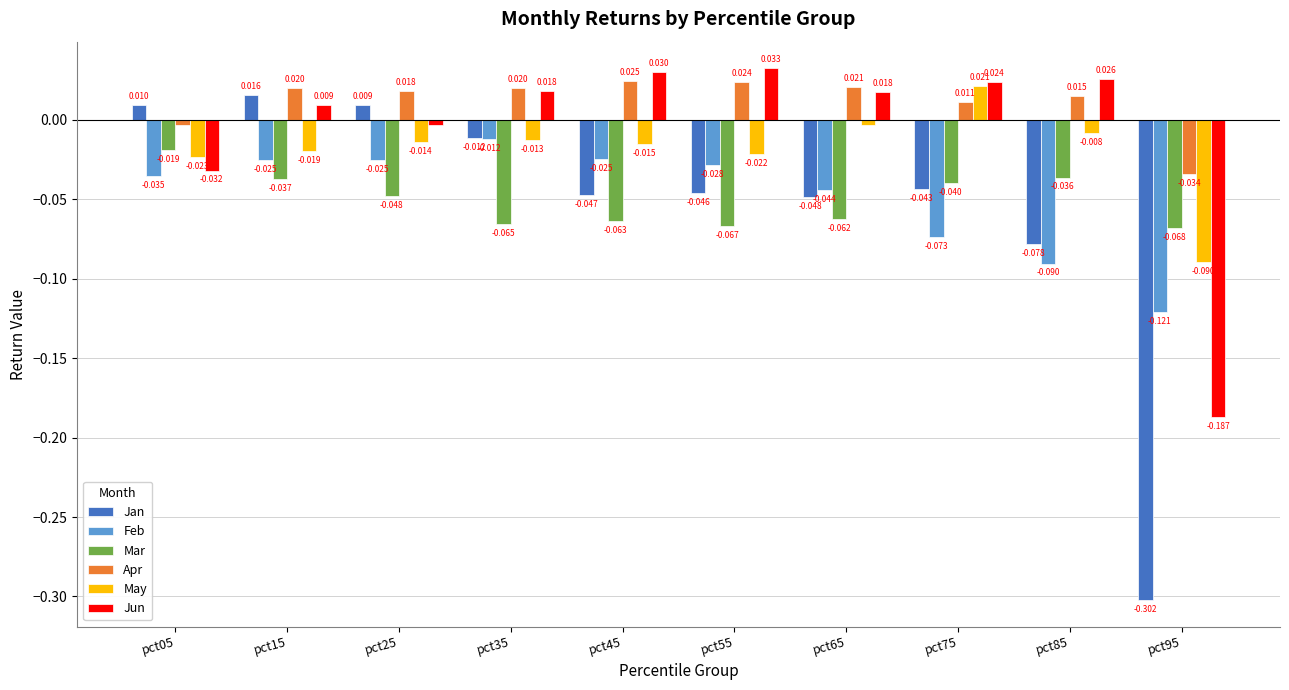

Rank the series by their maximum value, from lowest to highest.

Mar, Feb, Jan, May, Apr, Jun